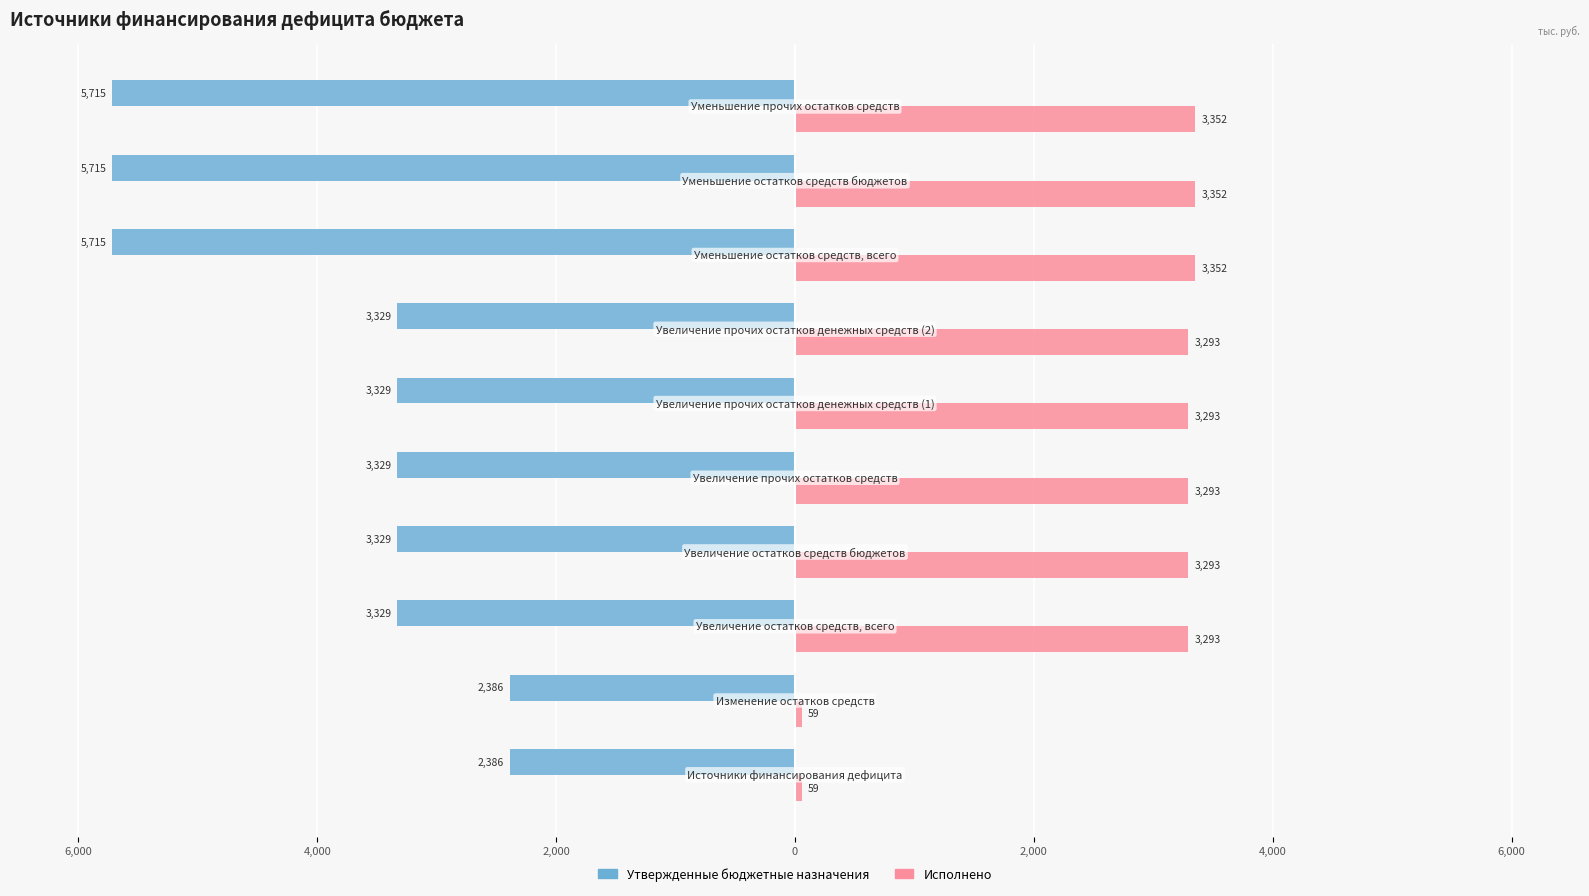

What are all the series names shown in the legend?

Утвержденные бюджетные назначения, Исполнено